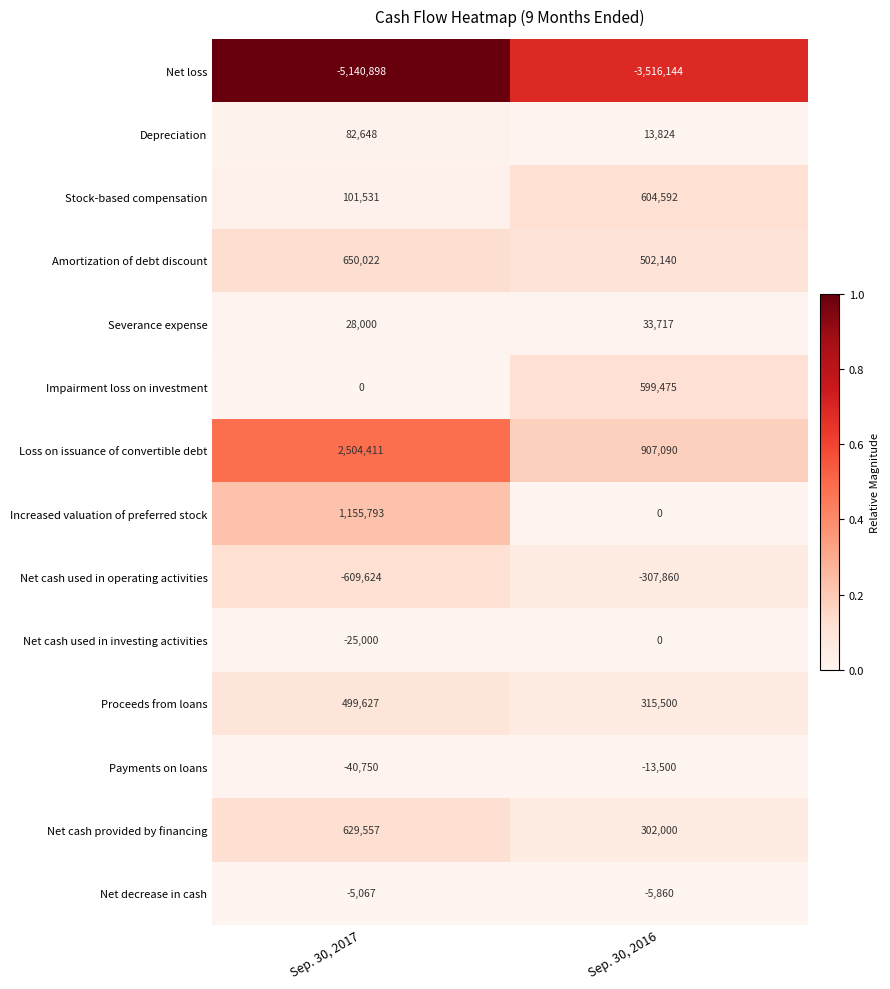

Reading right to left, what are all the values shown in this chart?

Net loss: -3516144	-5140898
Depreciation: 13824	82648
Stock-based compensation: 604592	101531
Amortization of debt discount: 502140	650022
Severance expense: 33717	28000
Impairment loss on investment: 599475	0
Loss on issuance of convertible debt: 907090	2504411
Increased valuation of preferred stock: 0	1155793
Net cash used in operating activities: -307860	-609624
Net cash used in investing activities: 0	-25000
Proceeds from loans: 315500	499627
Payments on loans: -13500	-40750
Net cash provided by financing: 302000	629557
Net decrease in cash: -5860	-5067